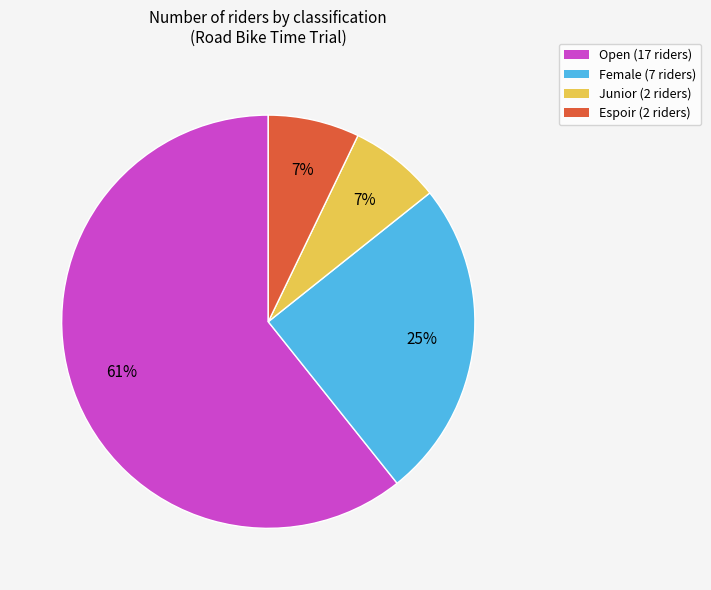

Count the number of slices in the pie.

4